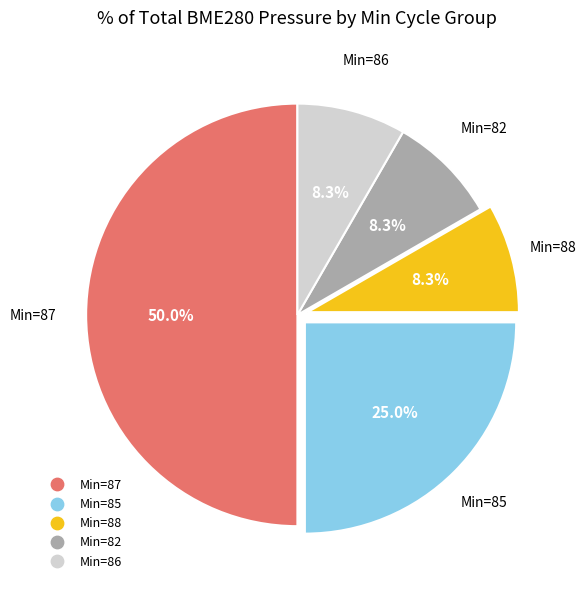

Is there any slice that represents more than half of the pie?

No